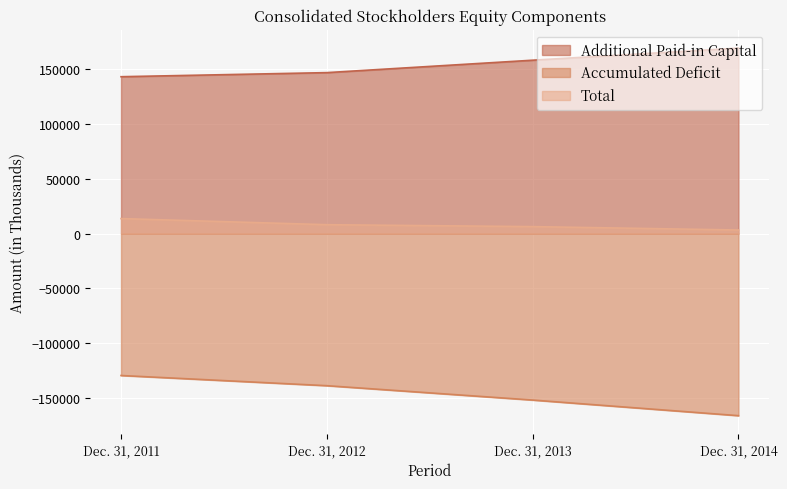

What is the spread (max minus min) of values at Dec. 31, 2014?

334939